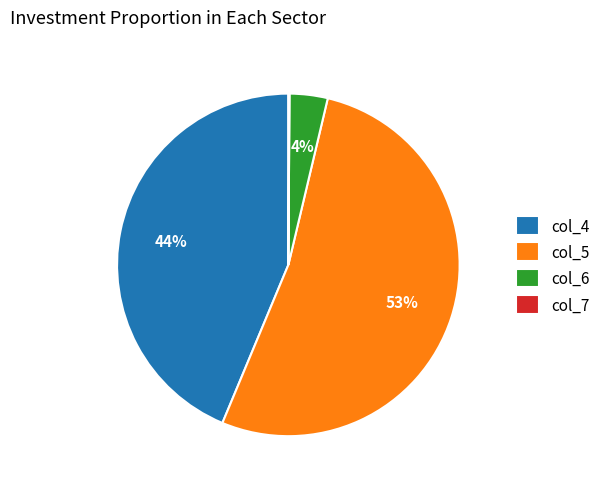

To the nearest percent, what is the average slice percentage?

25%